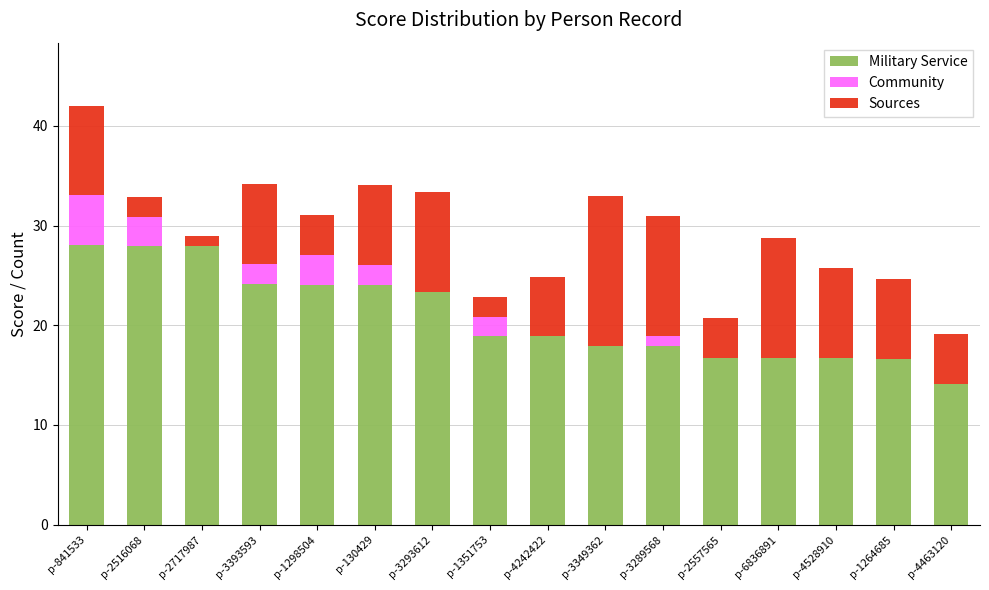

What is the sum of the Military Service values at p-3349362 and p-3293612?

41.3